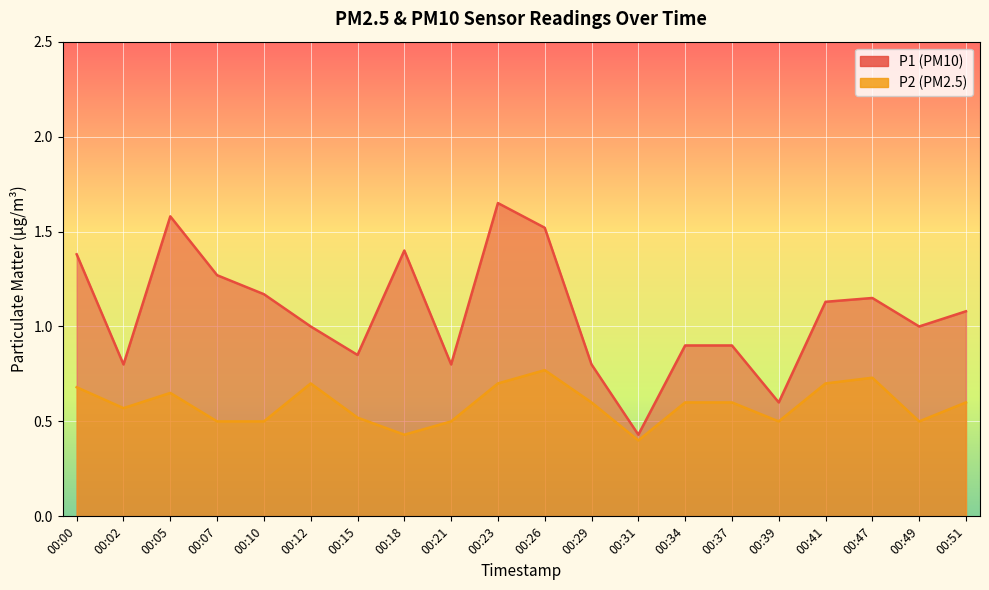

Which series has the largest total across all categories?

P1